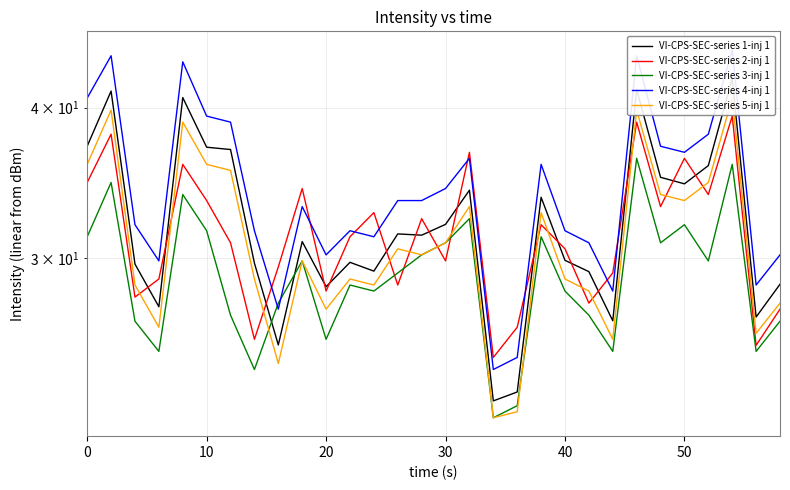

At which category does VI-CPS-SEC-series 5-inj 1 reach its first local valley?

30